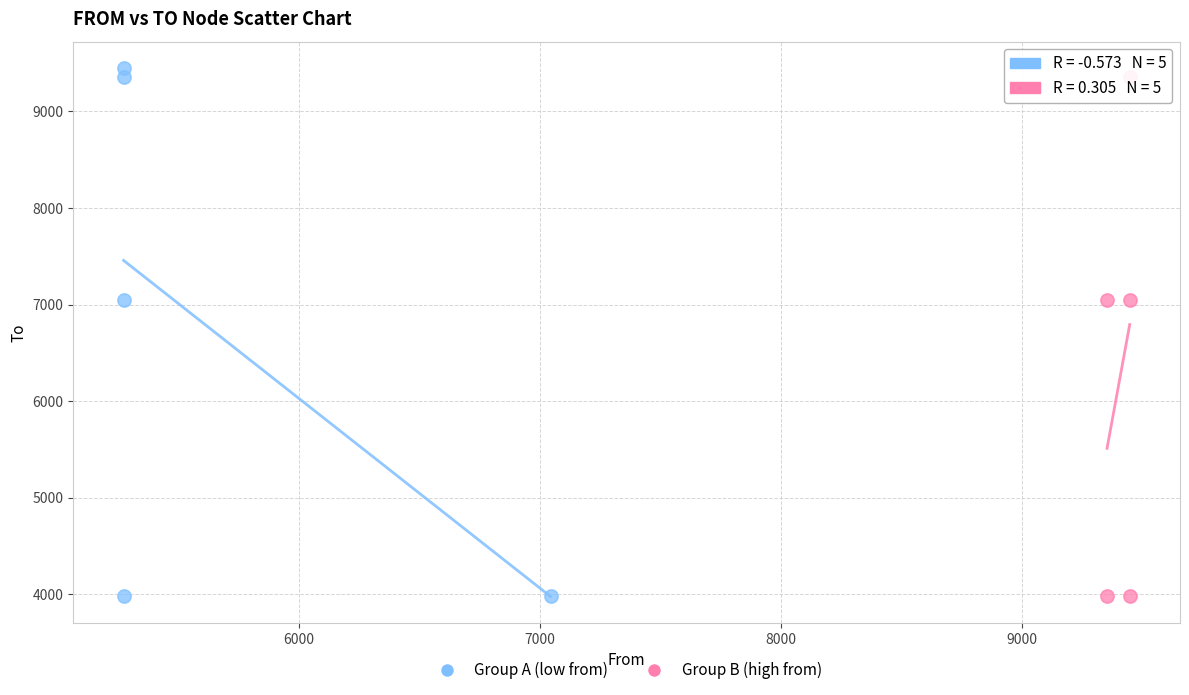

Which series contains the highest Y value?

Group A (low from)